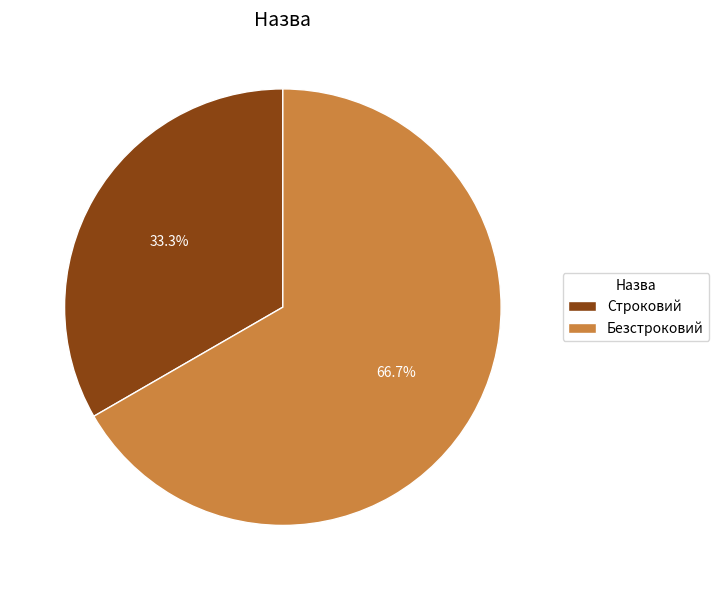

Combined, what portion of the pie is Строковий and Безстроковий?

100.0%